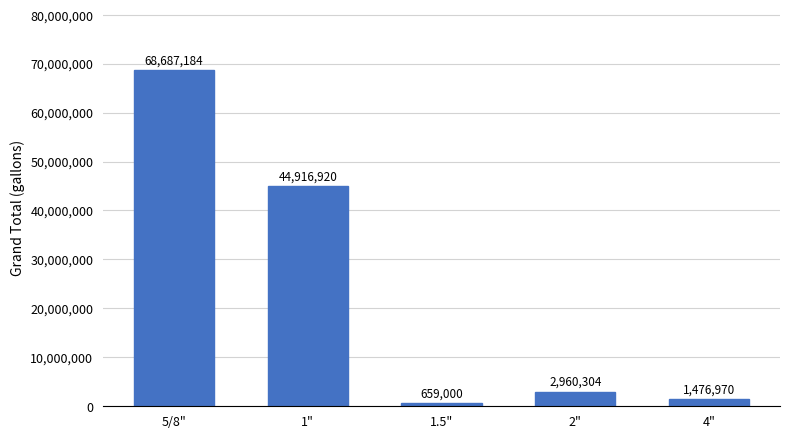

Rank the categories by value from highest to lowest.

5/8", 1", 2", 4", 1.5"